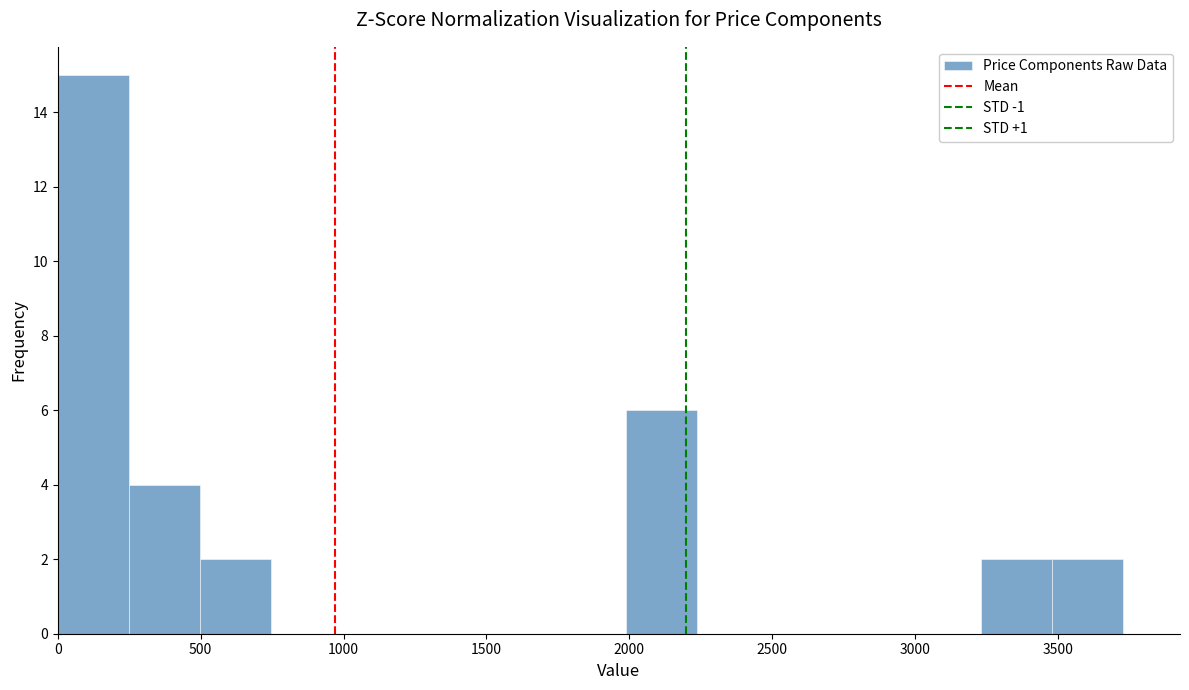

Reading left to right, transcribe this chart: for each bar, give the range it covers on the x-axis and its height. Neither the bar edges nor the heights are printed on the chart, so give them approximately, as read against the axes.

0 to 250: 15
250 to 500: 4
500 to 750: 2
750 to 1000: 0
1000 to 1250: 0
1250 to 1500: 0
1500 to 1750: 0
1750 to 2000: 0
2000 to 2250: 6
2250 to 2500: 0
2500 to 2750: 0
2750 to 3000: 0
3000 to 3250: 0
3250 to 3500: 2
3500 to 3750: 2